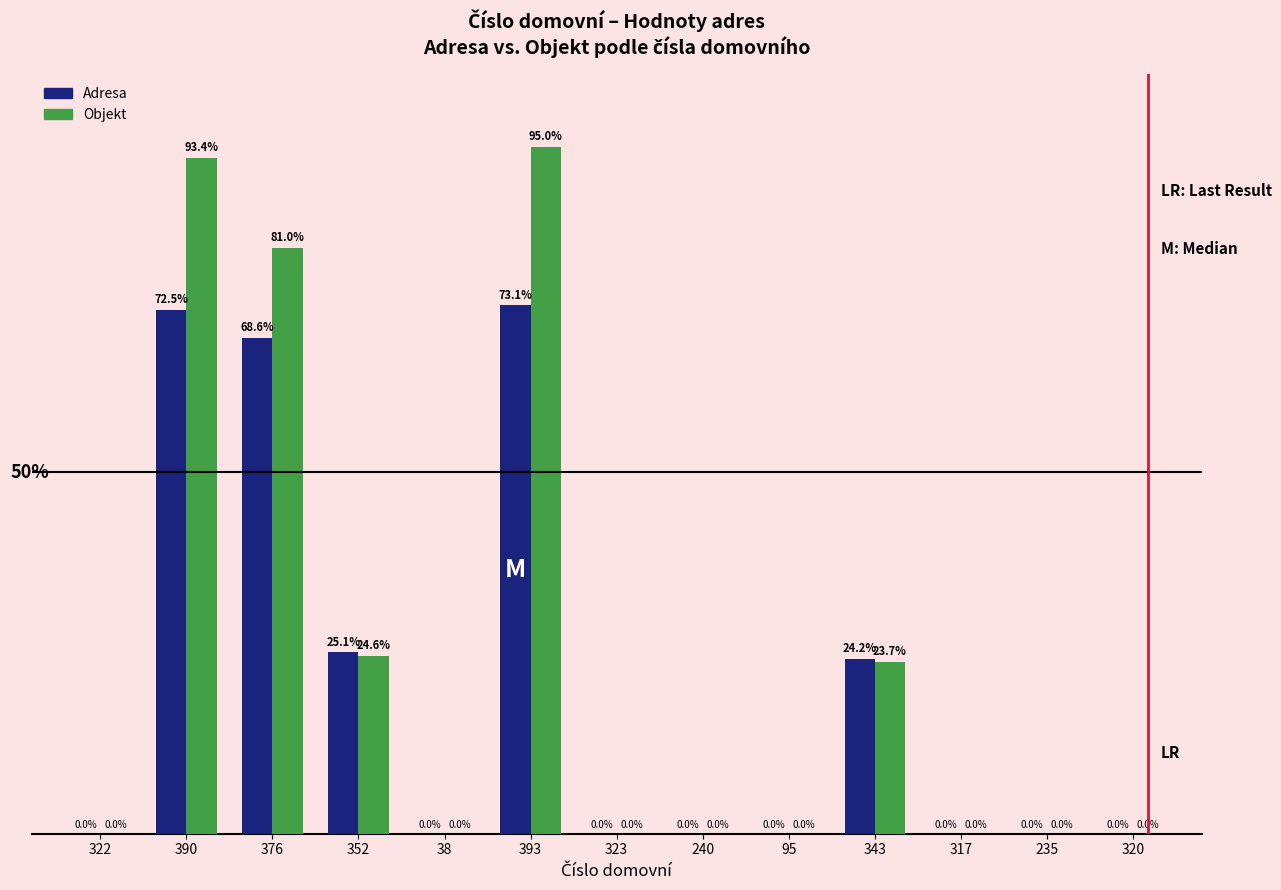

Between 393 and 323, which series saw the biggest shift?

Objekt